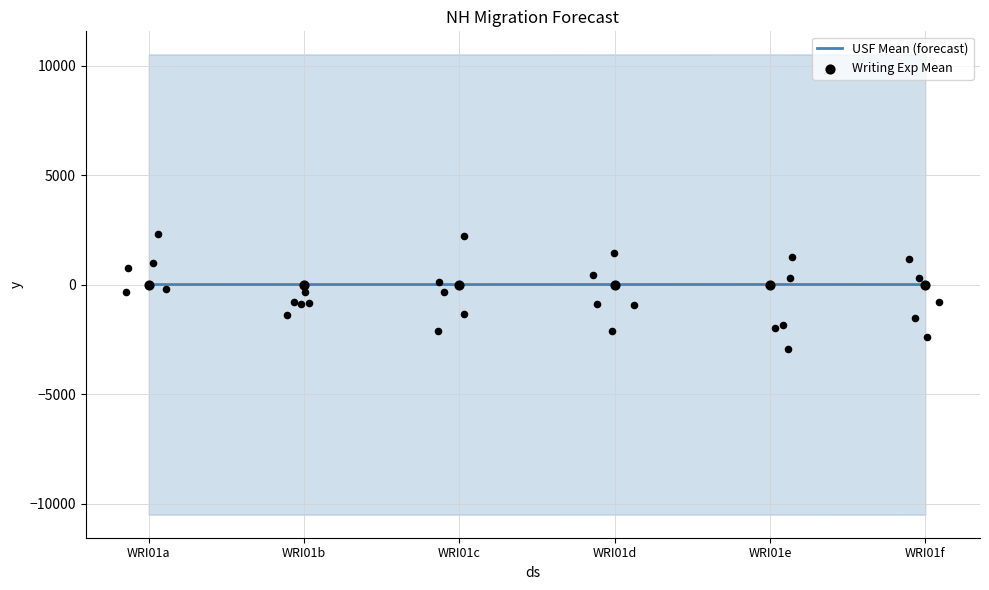

Is the value of USF Mean (forecast) at WRI01e greater than the value of Writing Exp Mean at WRI01e?

Yes